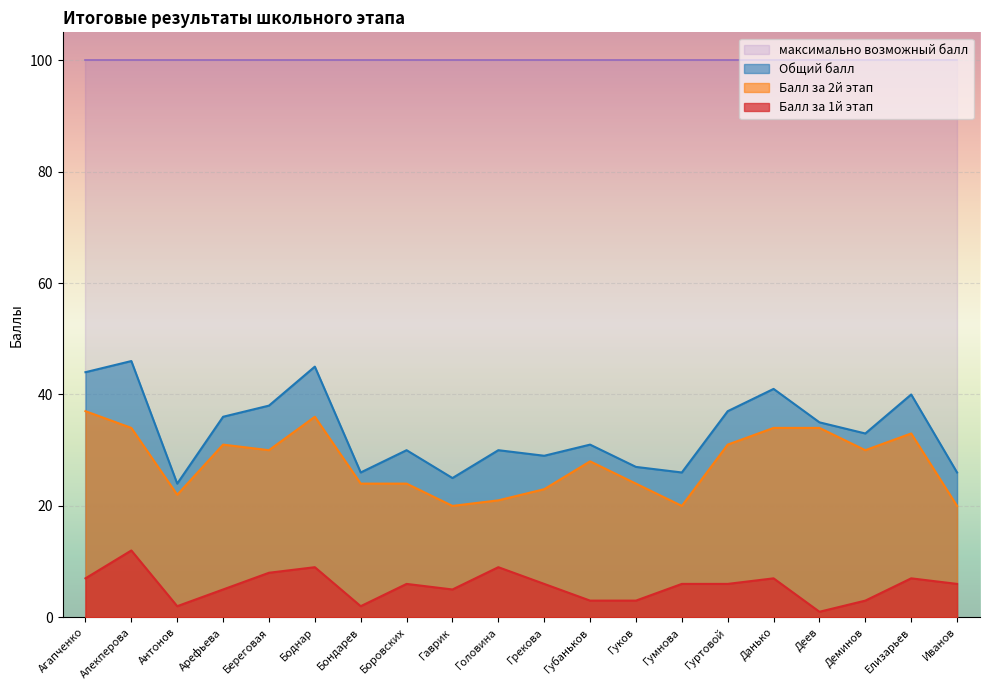

What is the label of the 6th point from the right?

Гуртовой